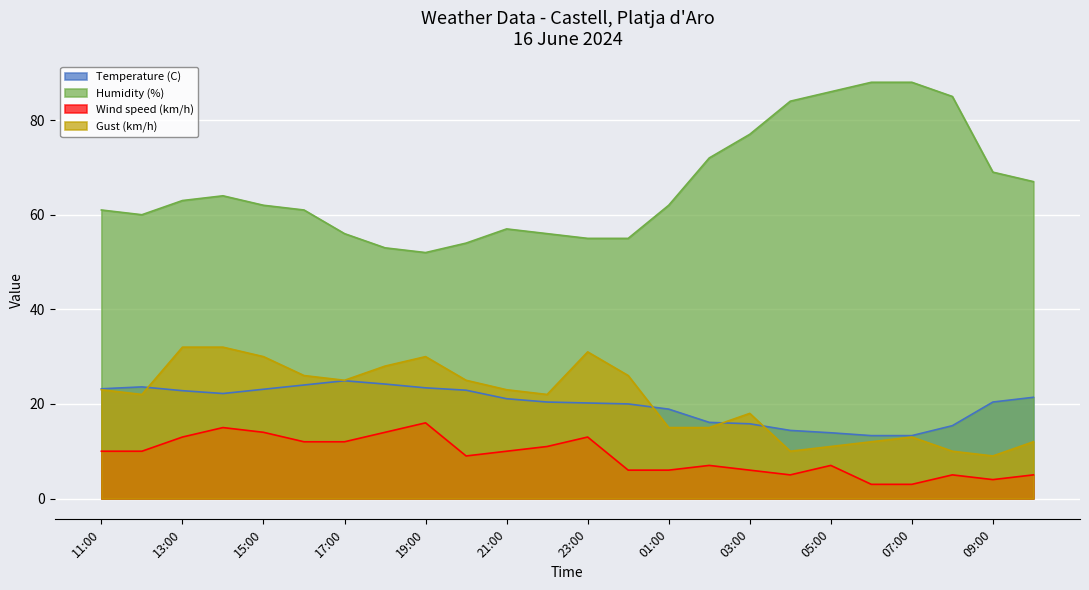

Where is the first local maximum for Temperature (C)?

17:00